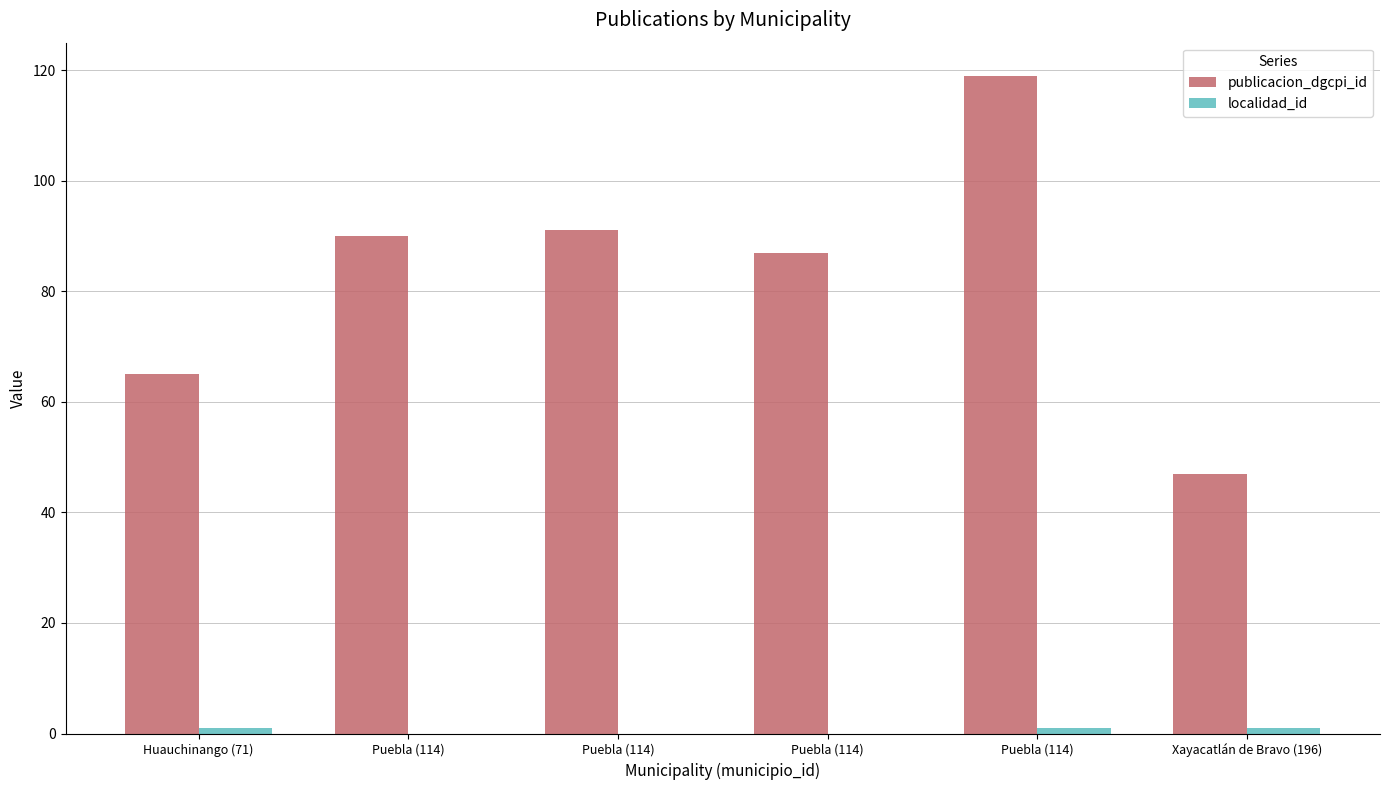

Count the number of categories in the chart.

6